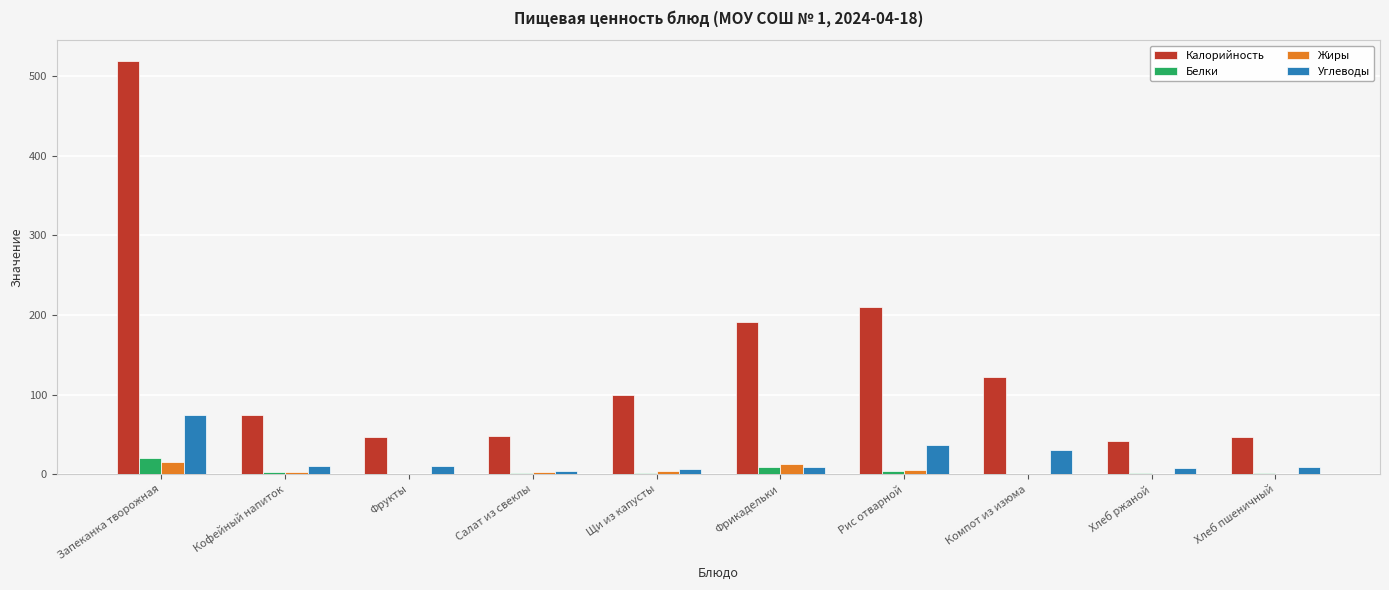

The value of Калорийность at Компот из изюма is 61.8. True or false?

False